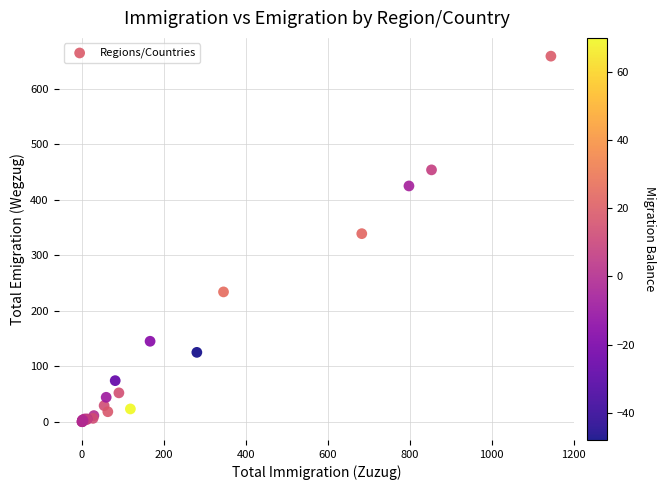

What Y value in the scatter plot is closest to 329?

339